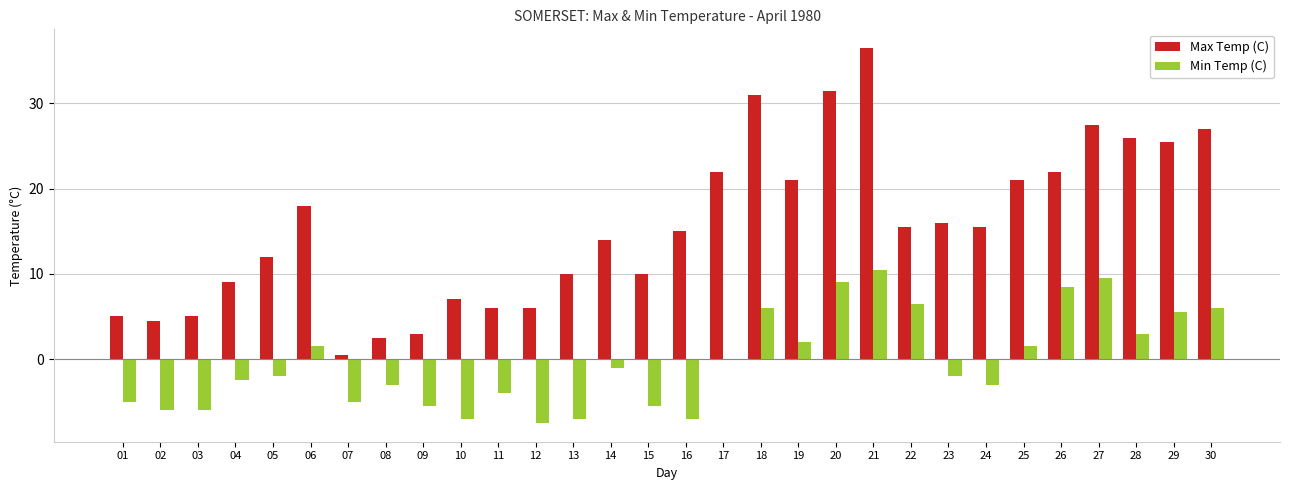

What is the highest value of the Max Temp (C) series?

36.5